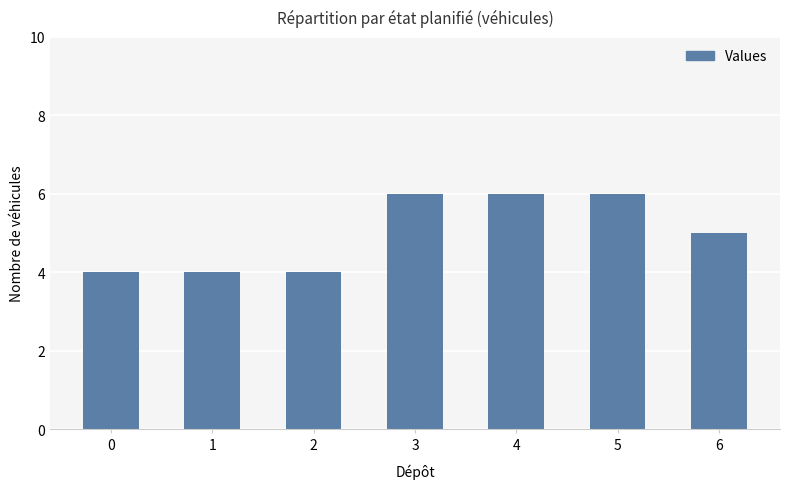

Does the chart contain any negative values?

No